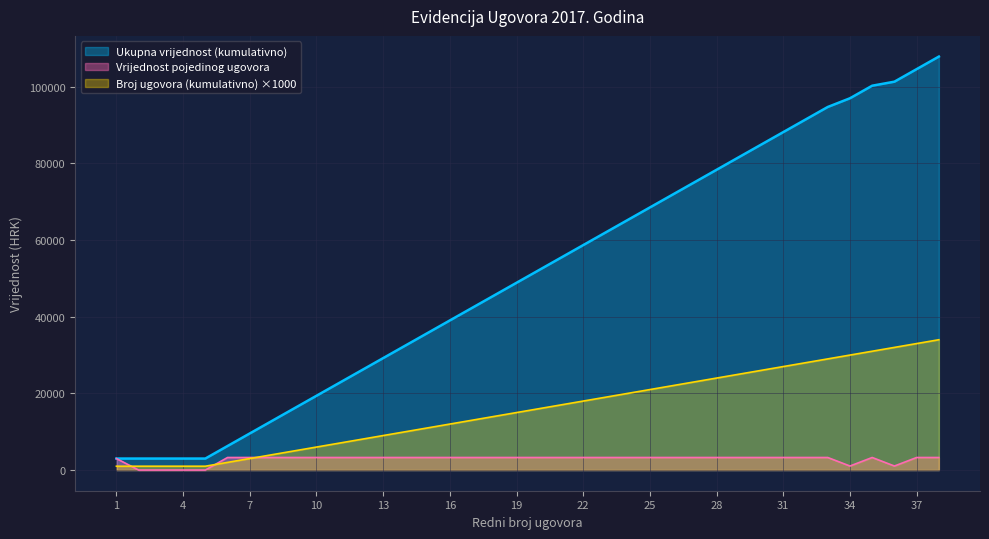

True or false: Ukupna vrijednost (kumulativno) has more than 1 points higher than both neighbors.

False